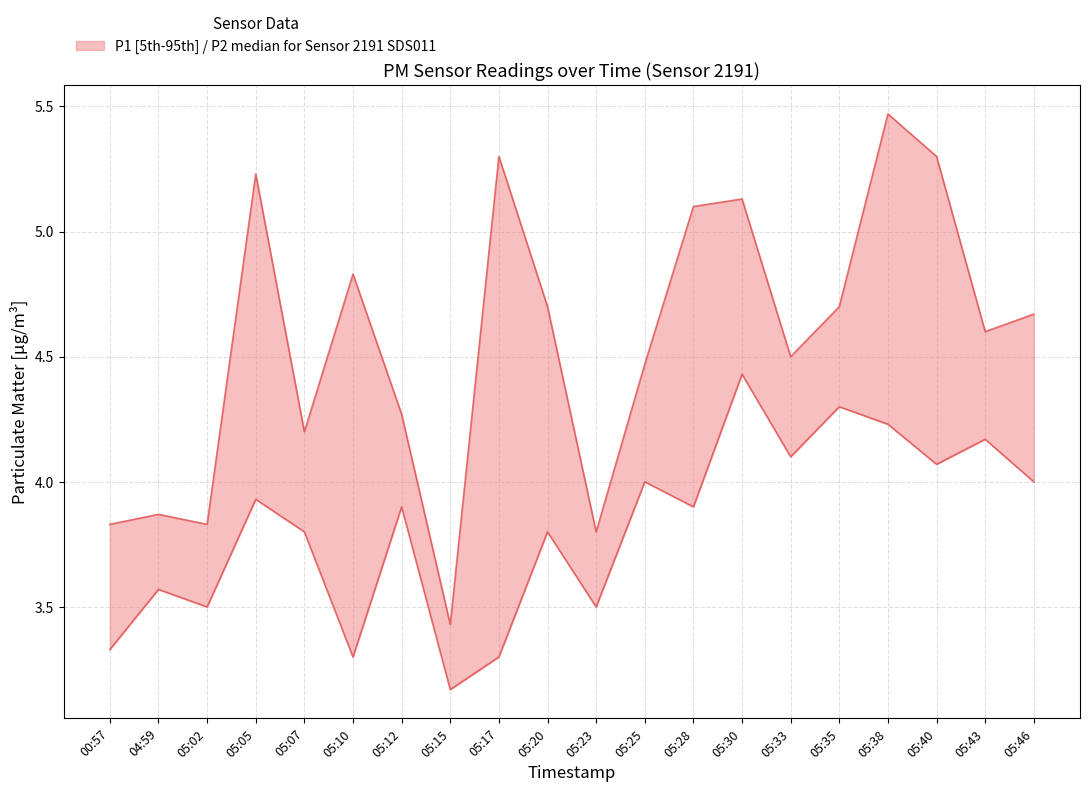

Which category has the lowest value in the P1 series?

05:15